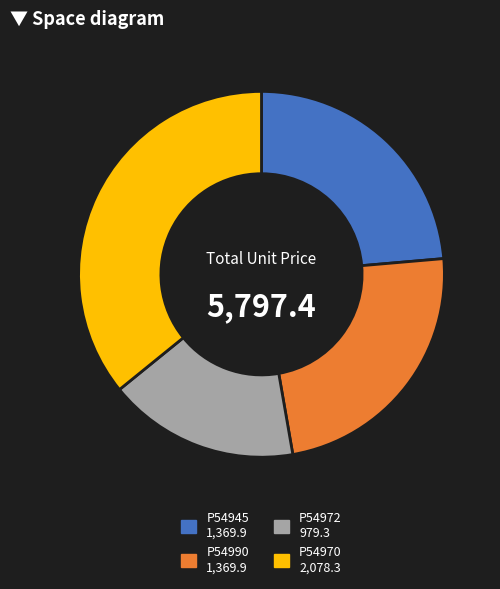

Does any single category account for the majority?

No